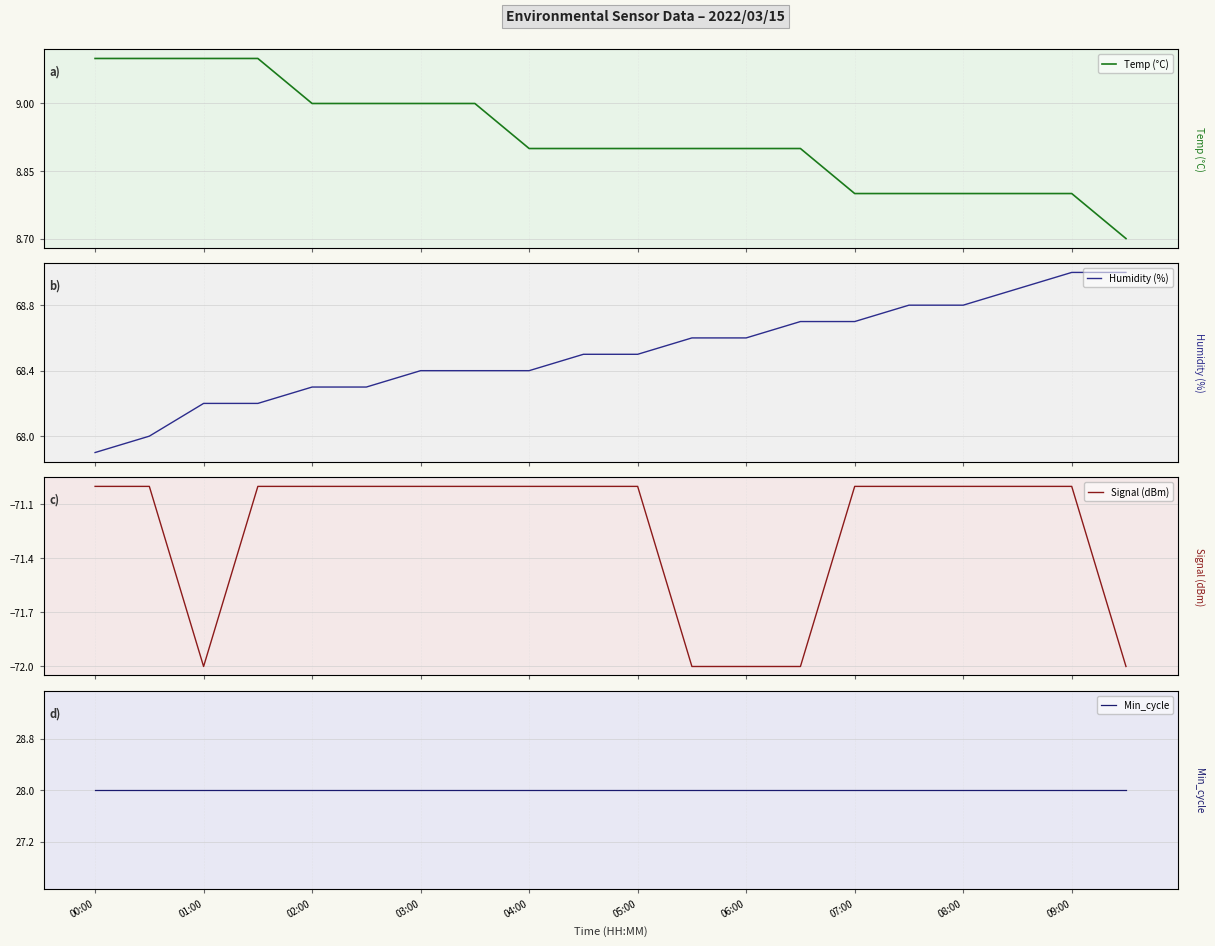

What are all the series names shown in the legend?

Temp (°C), Humidity (%), Signal (dBm), Min_cycle